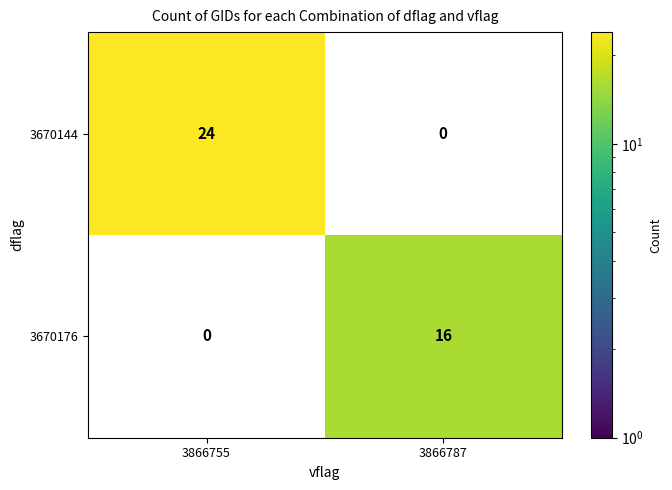

What value does the 3670144 series have at 3866755?

24